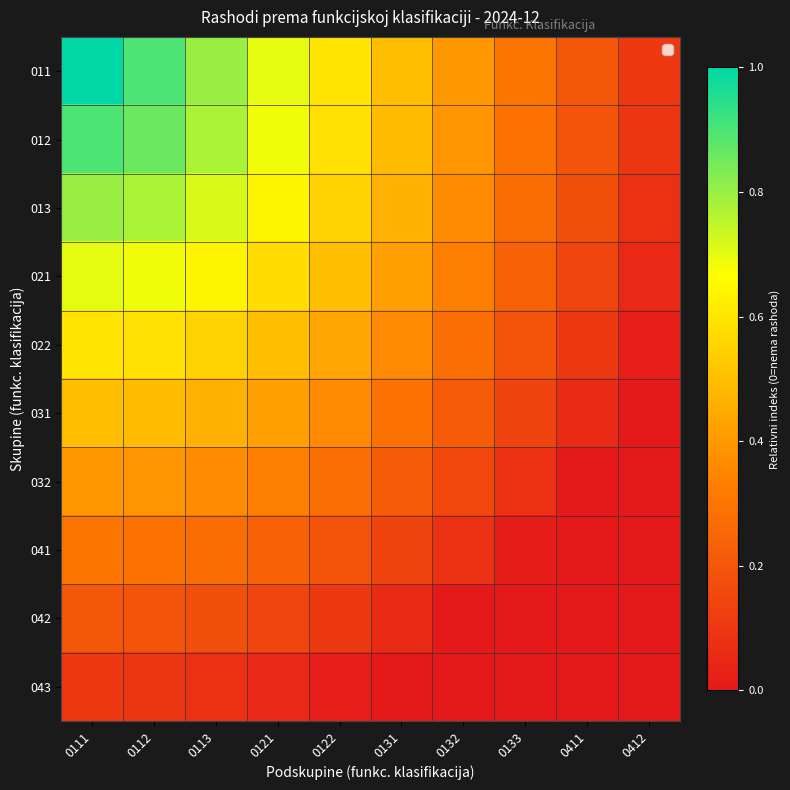

Between 0112 and 0411, which is larger?

0112